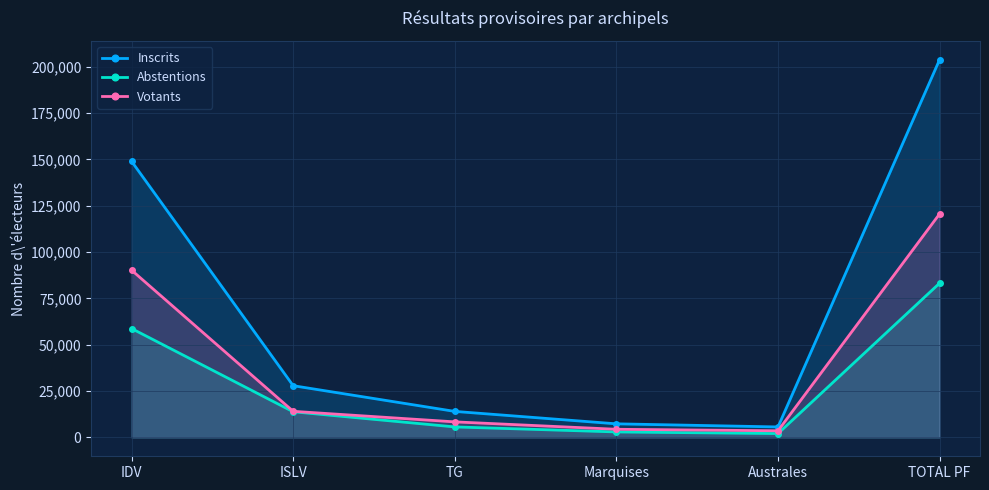

True or false: Votants and Abstentions cross at least once.

False